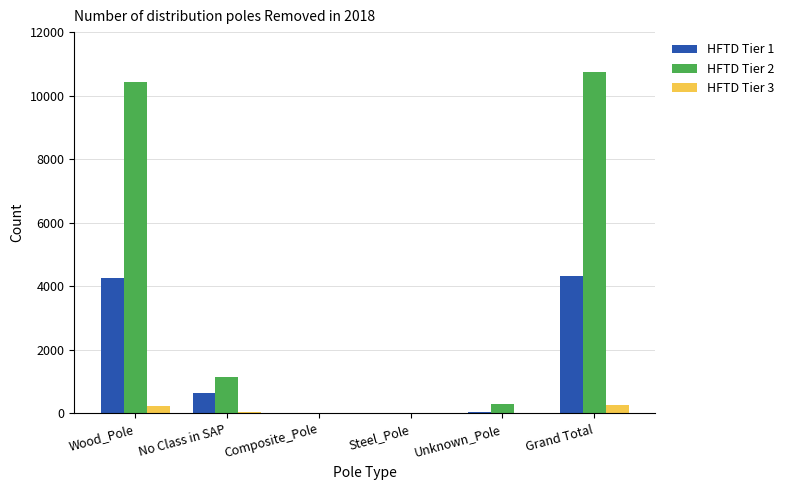

Which series has the largest total across all categories?

HFTD Tier 2